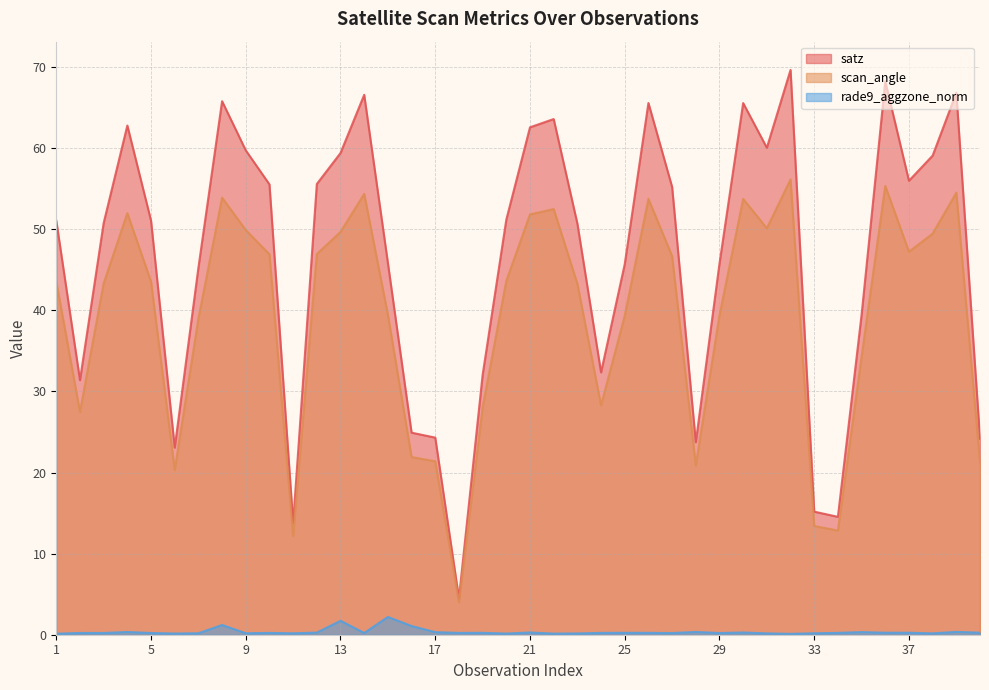

Is the value of rade9_aggzone_norm at 40 greater than the value of satz at 14?

No